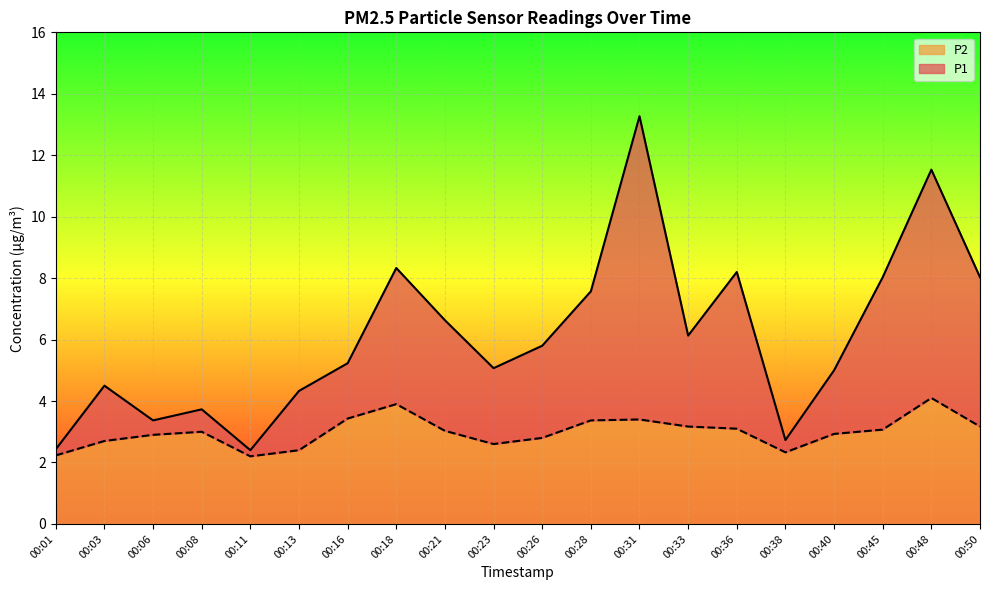

Which category has the highest value across all series?

00:31